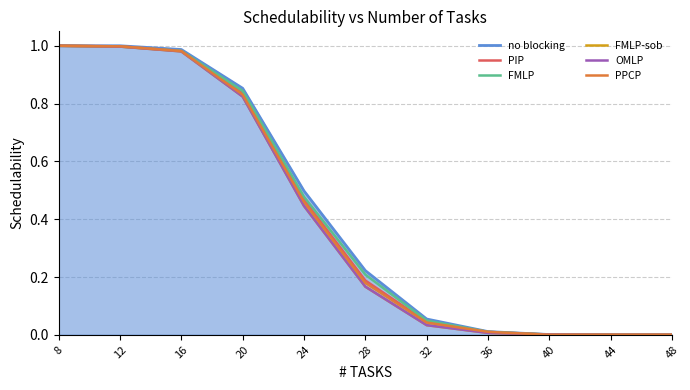

How many lines are shown in the chart?

6